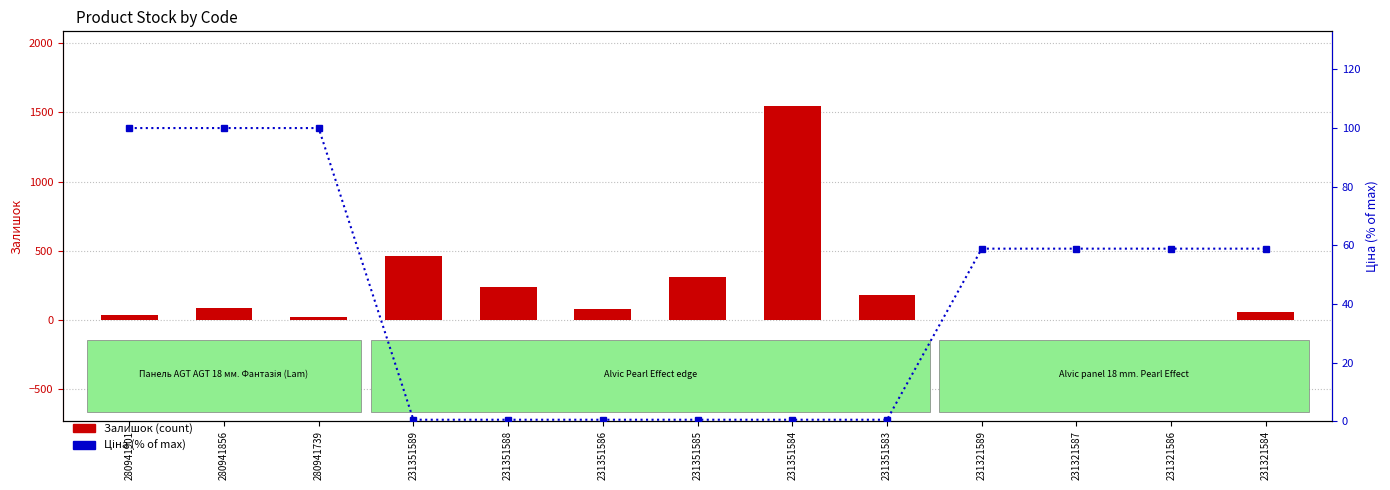

At which category is the sum across all series the highest?

231351584